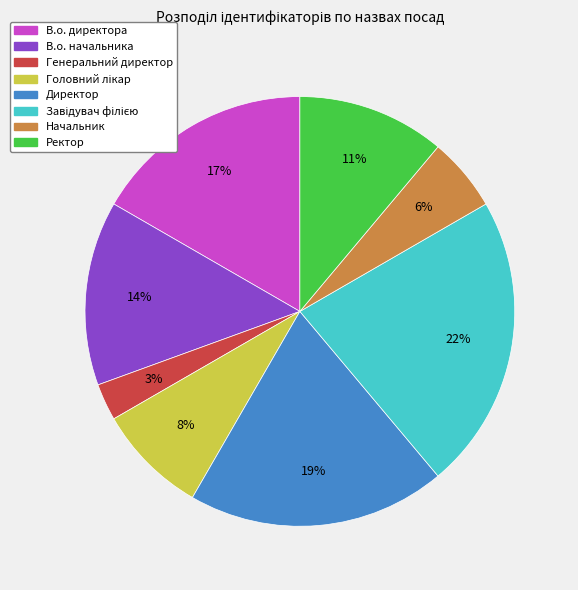

Do Генеральний директор and Ректор together represent more than half of the pie?

No